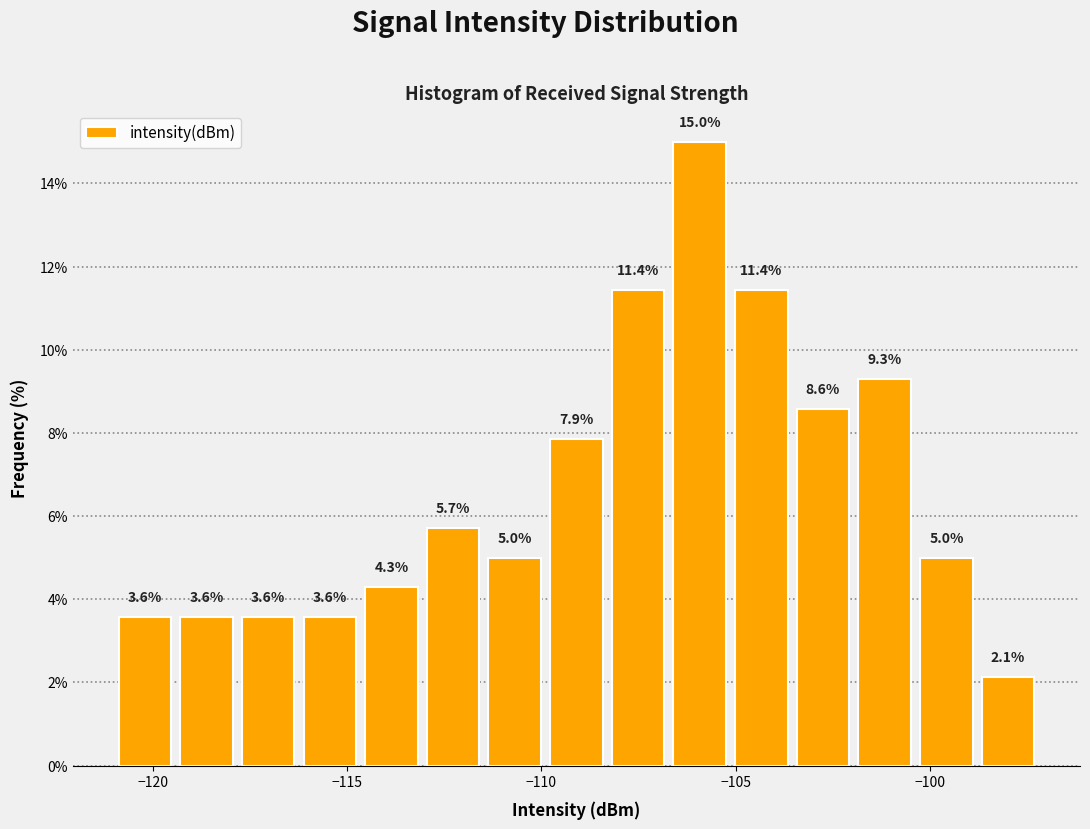

Read against the x-axis, roughly where is the centre of the tallest bar?

-106.0